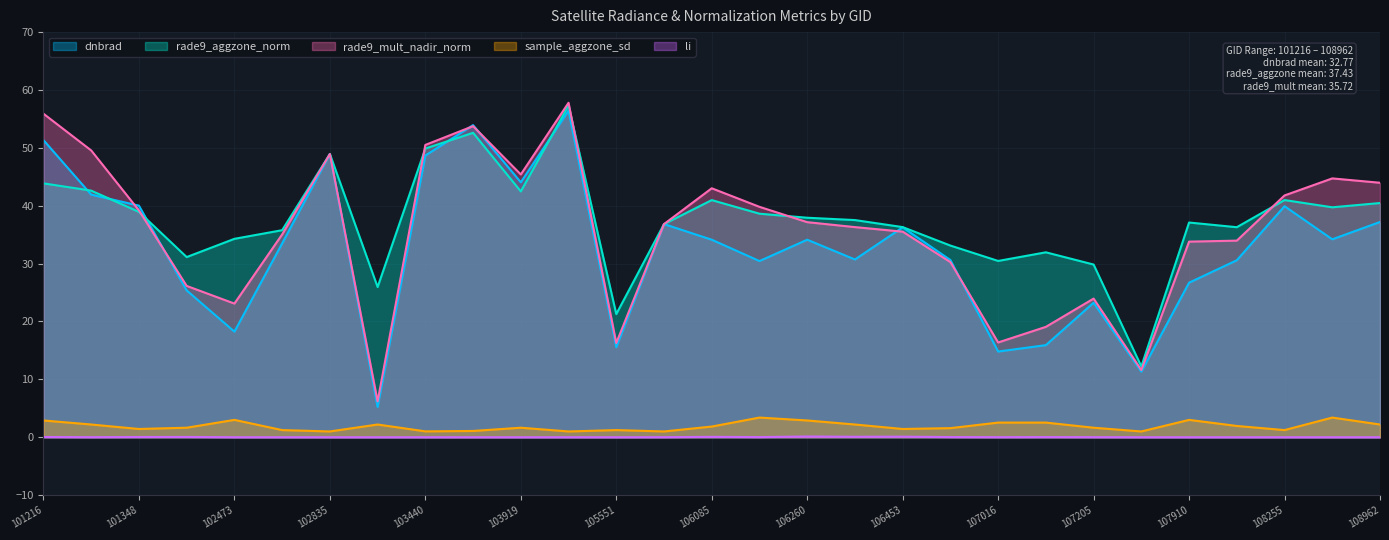

What is the difference between the highest and lowest values at 106453?

36.2